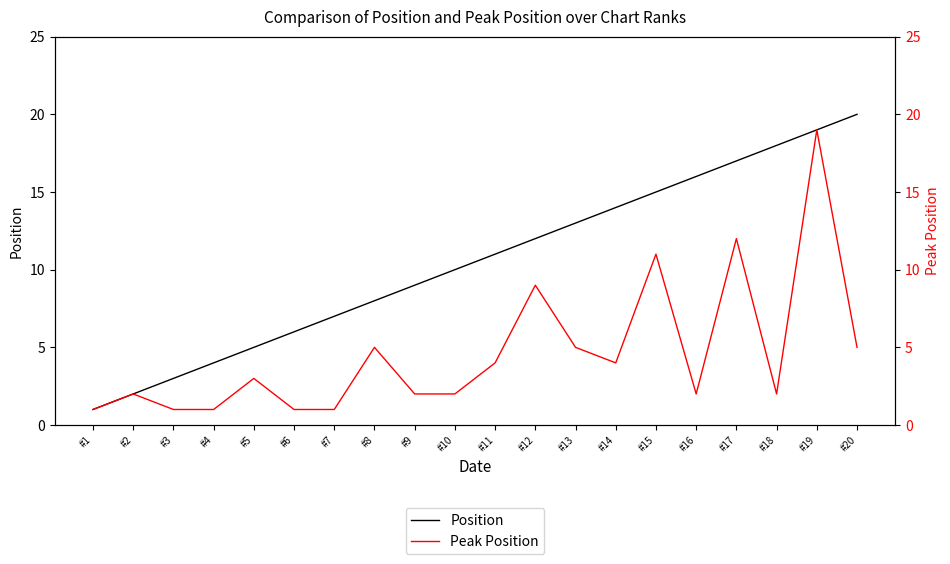

What is the maximum value shown in the chart?

20